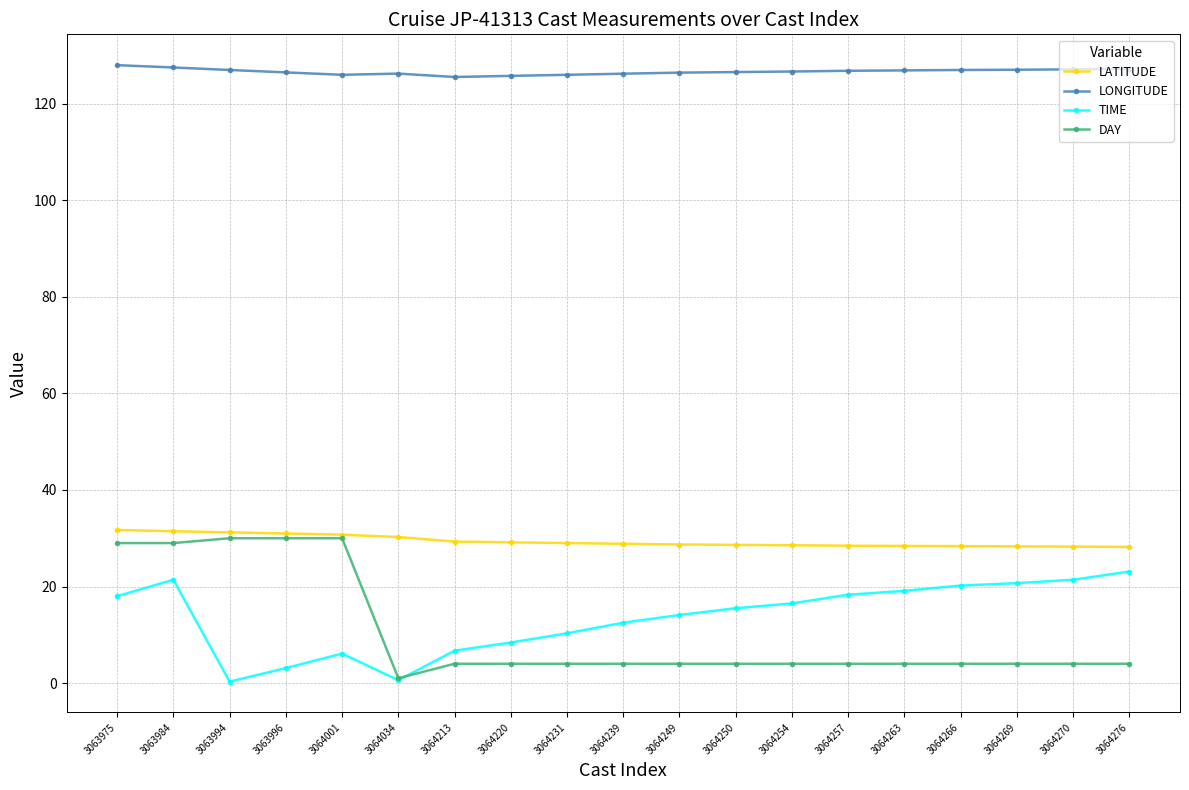

True or false: TIME has a value of 3.1 at 3063996.

True